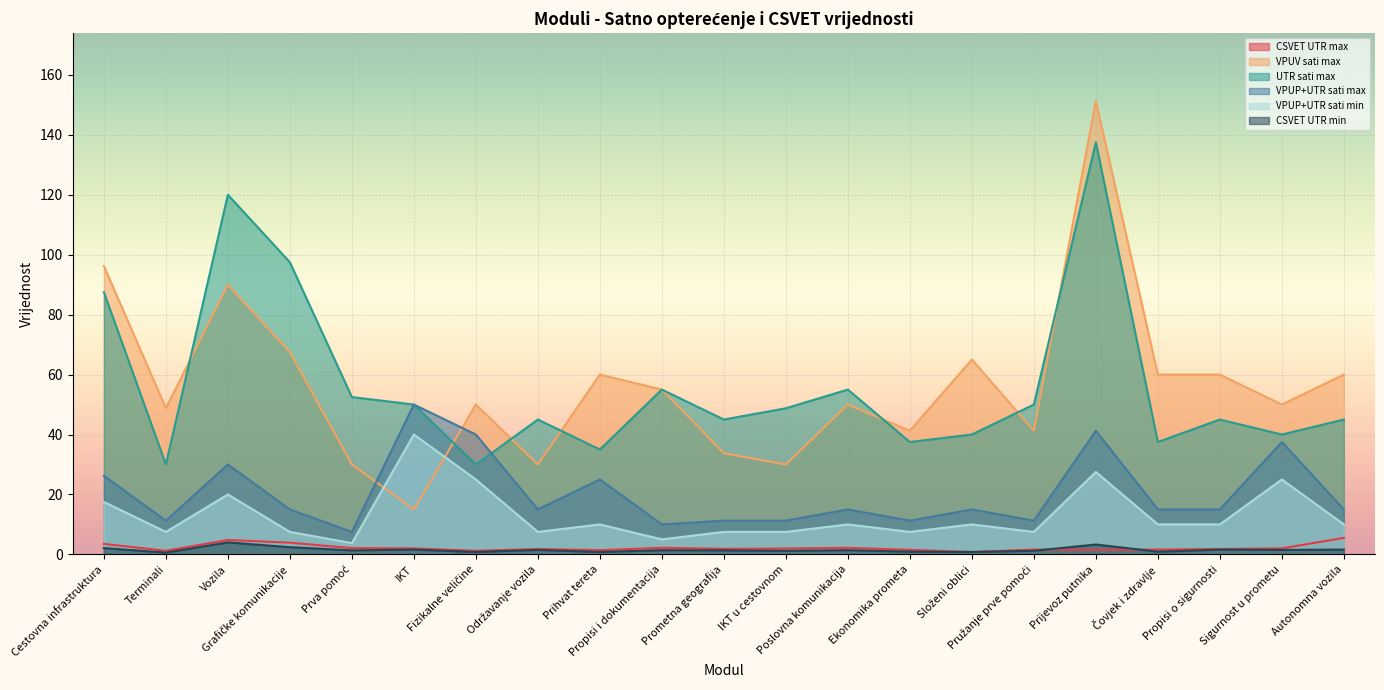

Which series changed the most between Terminali and Pružanje prve pomoći?

UTR sati max